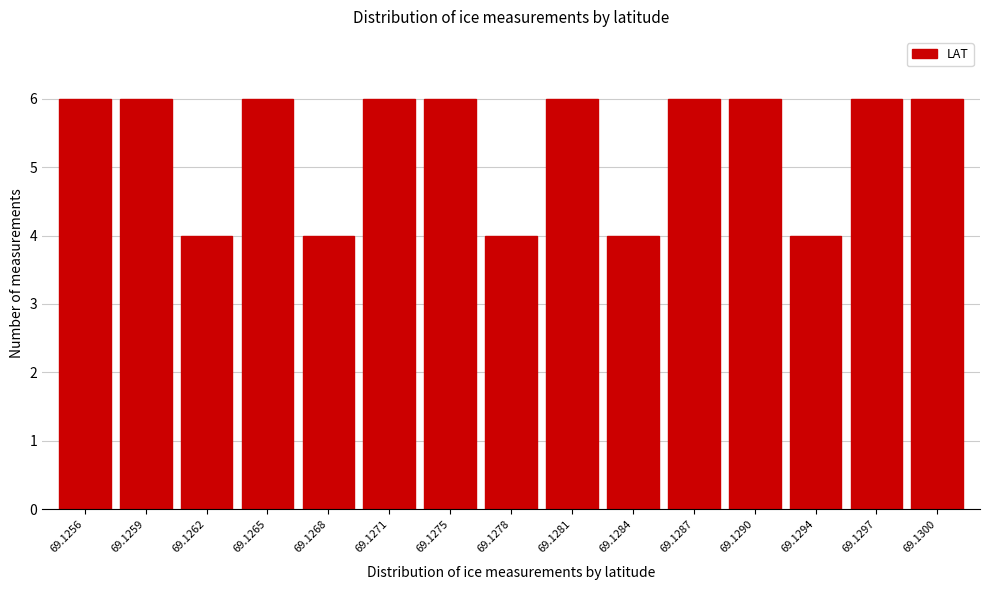

Reading left to right, what are all the values shown in this chart?

69.1256=6	69.1259=6	69.1262=4	69.1265=6	69.1268=4	69.1271=6	69.1275=6	69.1278=4	69.1281=6	69.1284=4	69.1287=6	69.1290=6	69.1294=4	69.1297=6	69.1300=6